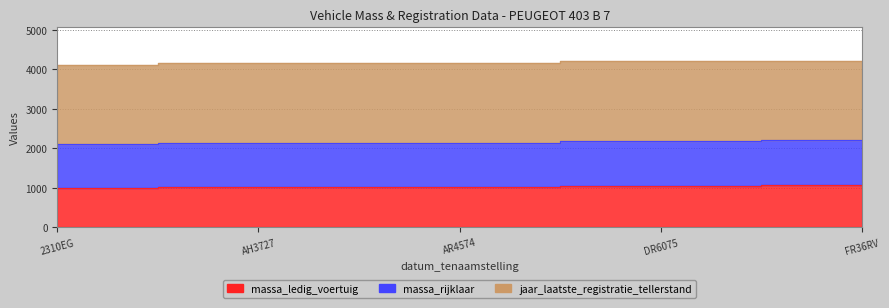

True or false: massa_ledig_voertuig has a value of 1048 at DR6075.

True